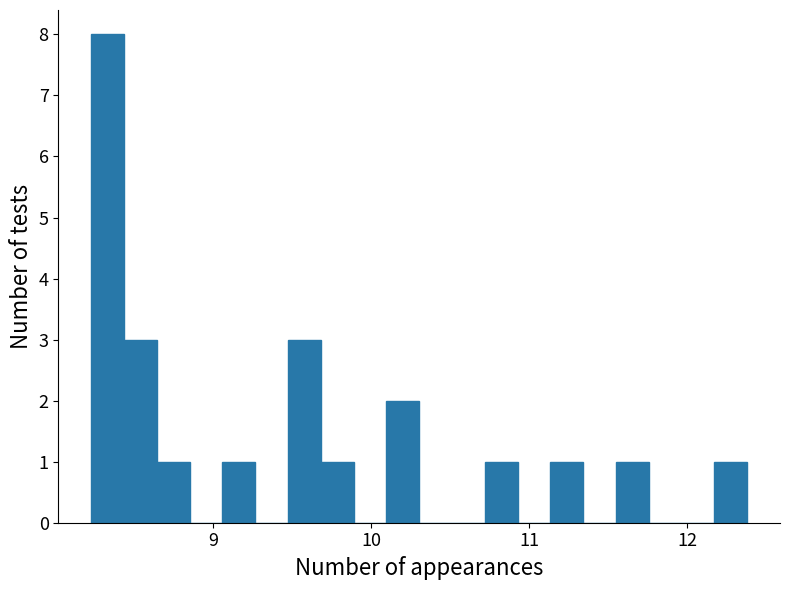

Read against the x-axis, roughly where is the centre of the tallest bar?

8.3